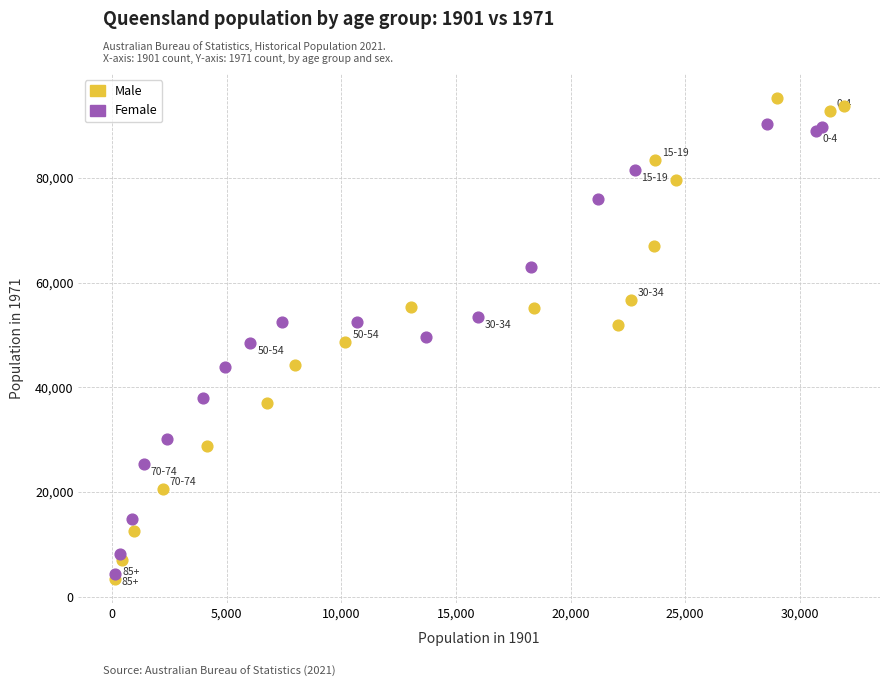

Which series reaches the maximum Y coordinate?

Male